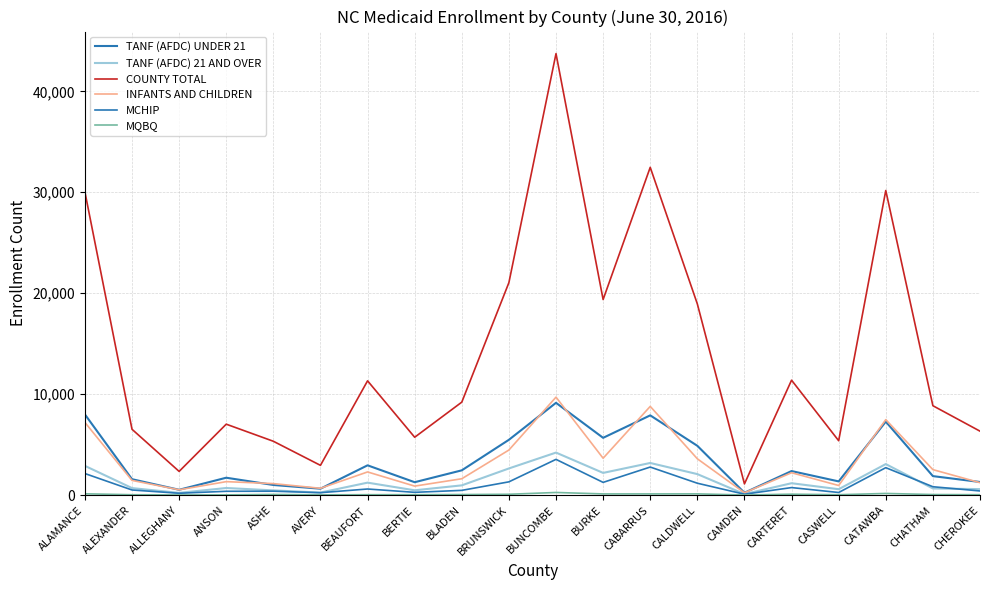

What is the total value across all series at ALAMANCE?

50403